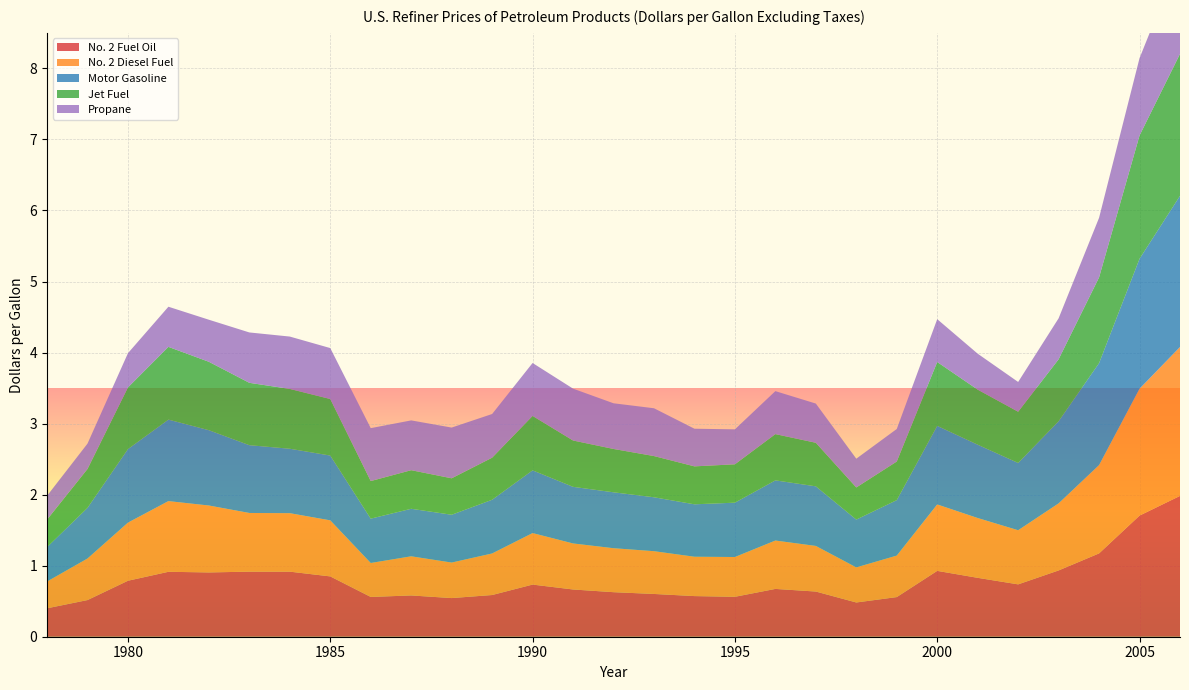

Reading left to right, what are all the values shown in this chart?

No. 2 Fuel Oil: 1978=0.4	1979=0.5	1980=0.8	1981=0.9	1982=0.9	1983=0.9	1984=0.9	1985=0.8	1986=0.6	1987=0.6	1988=0.5	1989=0.6	1990=0.7	1991=0.7	1992=0.6	1993=0.6	1994=0.6	1995=0.6	1996=0.7	1997=0.6	1998=0.5	1999=0.6	2000=0.9	2001=0.8	2002=0.7	2003=0.9	2004=1.2	2005=1.7	2006=2.0
No. 2 Diesel Fuel: 1978=0.4	1979=0.6	1980=0.8	1981=1.0	1982=0.9	1983=0.8	1984=0.8	1985=0.8	1986=0.5	1987=0.6	1988=0.5	1989=0.6	1990=0.7	1991=0.6	1992=0.6	1993=0.6	1994=0.6	1995=0.6	1996=0.7	1997=0.6	1998=0.5	1999=0.6	2000=0.9	2001=0.8	2002=0.8	2003=0.9	2004=1.2	2005=1.8	2006=2.1
Motor Gasoline: 1978=0.5	1979=0.7	1980=1.0	1981=1.1	1982=1.1	1983=1.0	1984=0.9	1985=0.9	1986=0.6	1987=0.7	1988=0.7	1989=0.8	1990=0.9	1991=0.8	1992=0.8	1993=0.8	1994=0.7	1995=0.8	1996=0.8	1997=0.8	1998=0.7	1999=0.8	2000=1.1	2001=1.0	2002=0.9	2003=1.2	2004=1.4	2005=1.8	2006=2.1
Jet Fuel: 1978=0.4	1979=0.5	1980=0.9	1981=1.0	1982=1.0	1983=0.9	1984=0.8	1985=0.8	1986=0.5	1987=0.5	1988=0.5	1989=0.6	1990=0.8	1991=0.7	1992=0.6	1993=0.6	1994=0.5	1995=0.5	1996=0.7	1997=0.6	1998=0.5	1999=0.5	2000=0.9	2001=0.8	2002=0.7	2003=0.9	2004=1.2	2005=1.7	2006=2.0
Propane: 1978=0.3	1979=0.4	1980=0.5	1981=0.6	1982=0.6	1983=0.7	1984=0.7	1985=0.7	1986=0.7	1987=0.7	1988=0.7	1989=0.6	1990=0.7	1991=0.7	1992=0.6	1993=0.7	1994=0.5	1995=0.5	1996=0.6	1997=0.6	1998=0.4	1999=0.5	2000=0.6	2001=0.5	2002=0.4	2003=0.6	2004=0.8	2005=1.1	2006=1.4